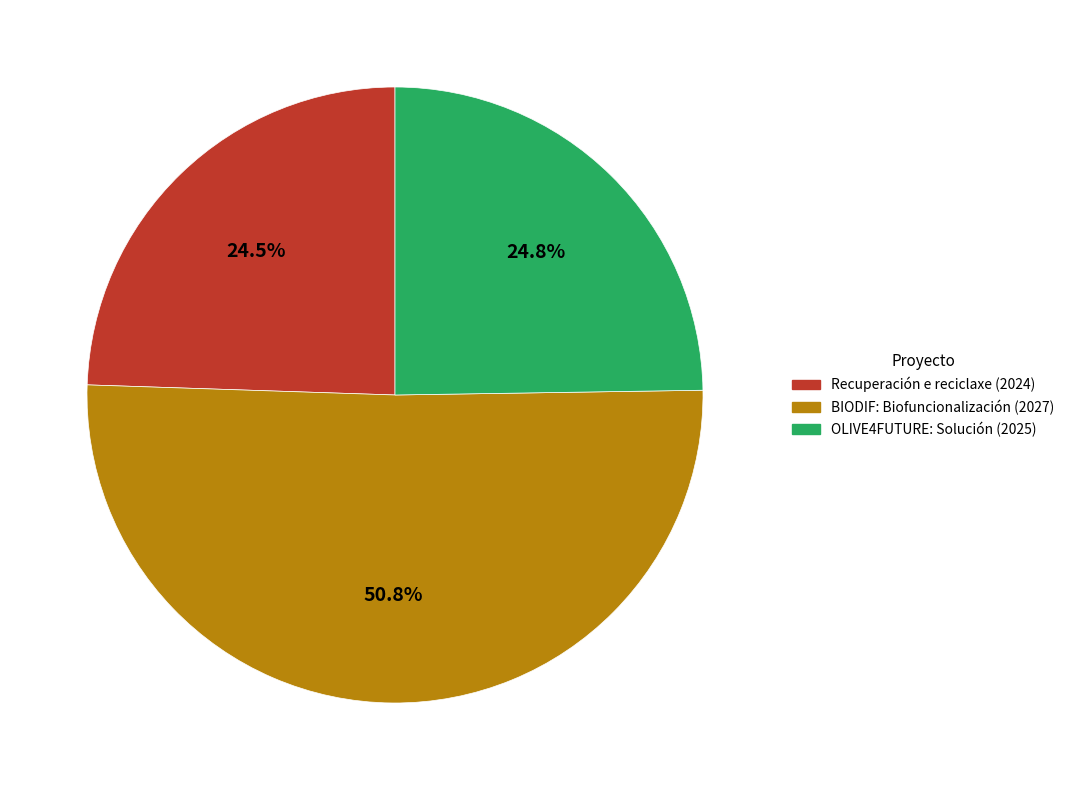

To the nearest percent, what percentage of the pie is BIODIF: Biofuncionalización (2027)?

51%